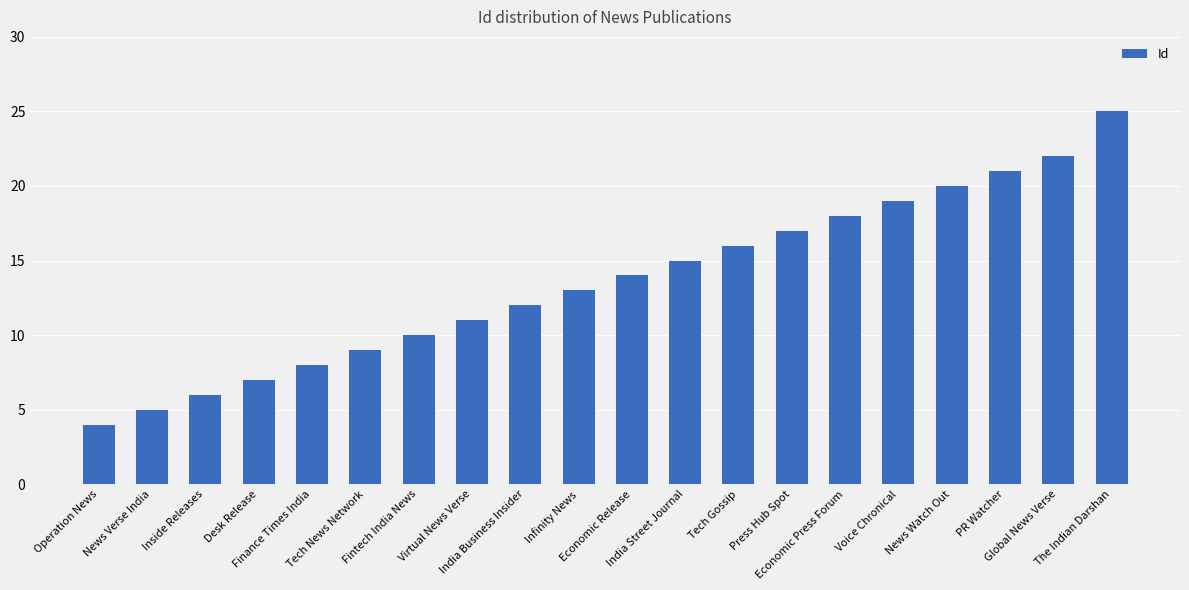

Does the chart contain any negative values?

No